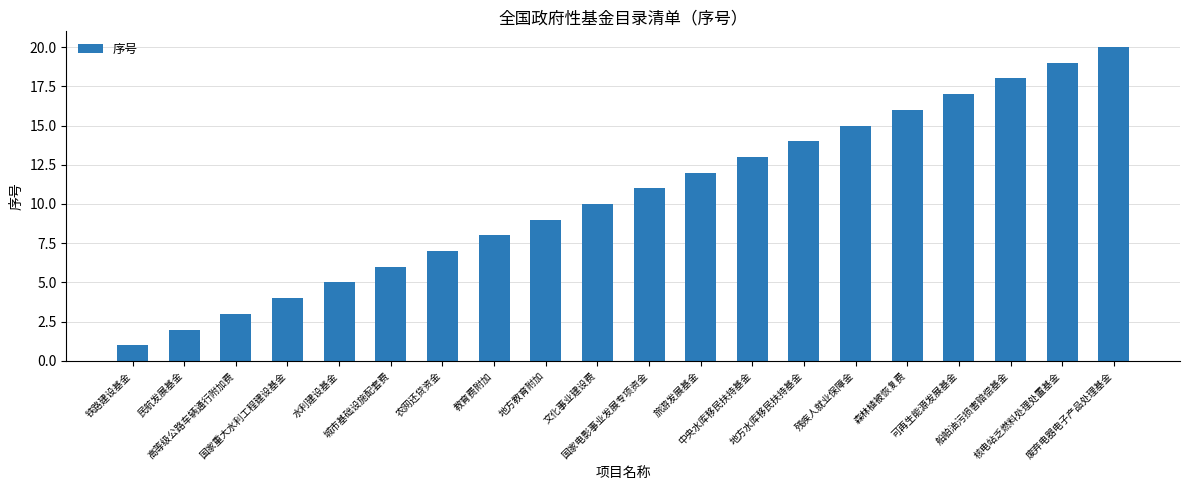

What is the value of the 19th bar from the left?

19